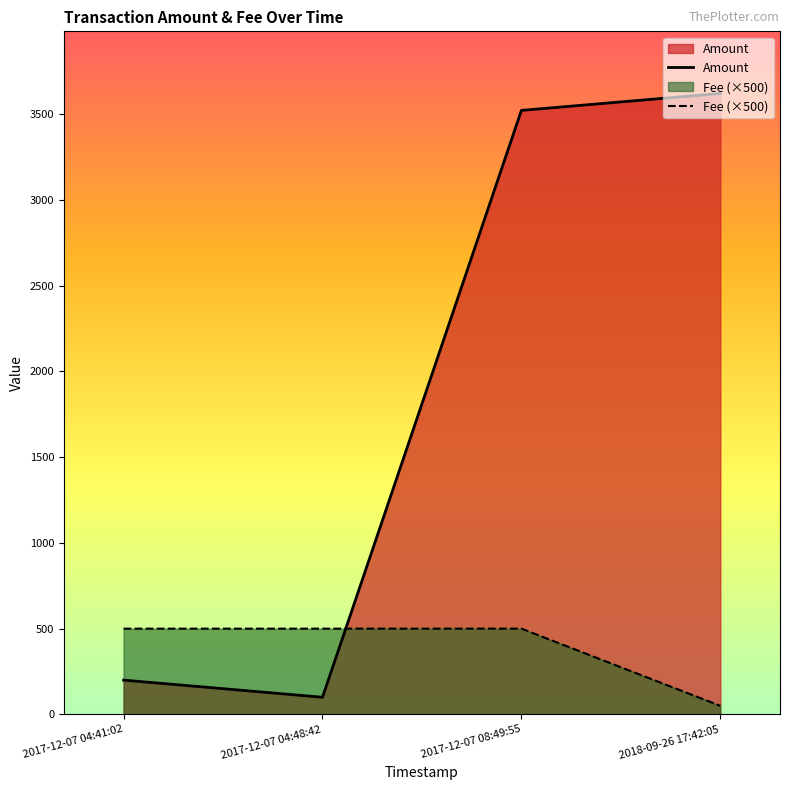

What is the sum of all Fee (×500) values?

1550.0